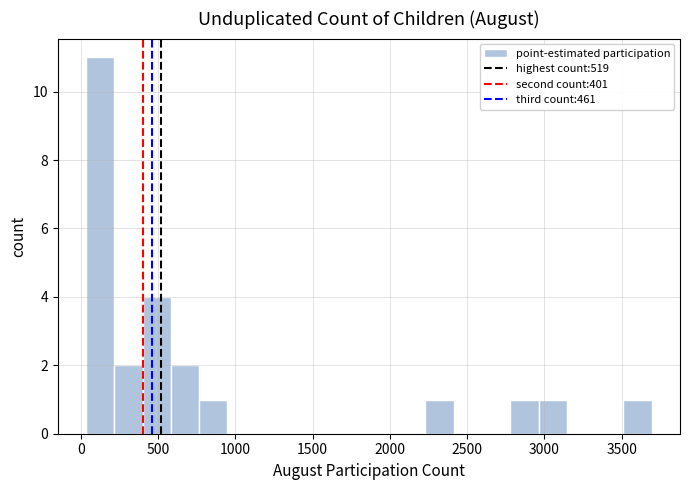

Around what value on the x-axis is the tallest bar? Give the approximate position of its centre, as read against the axis.

150